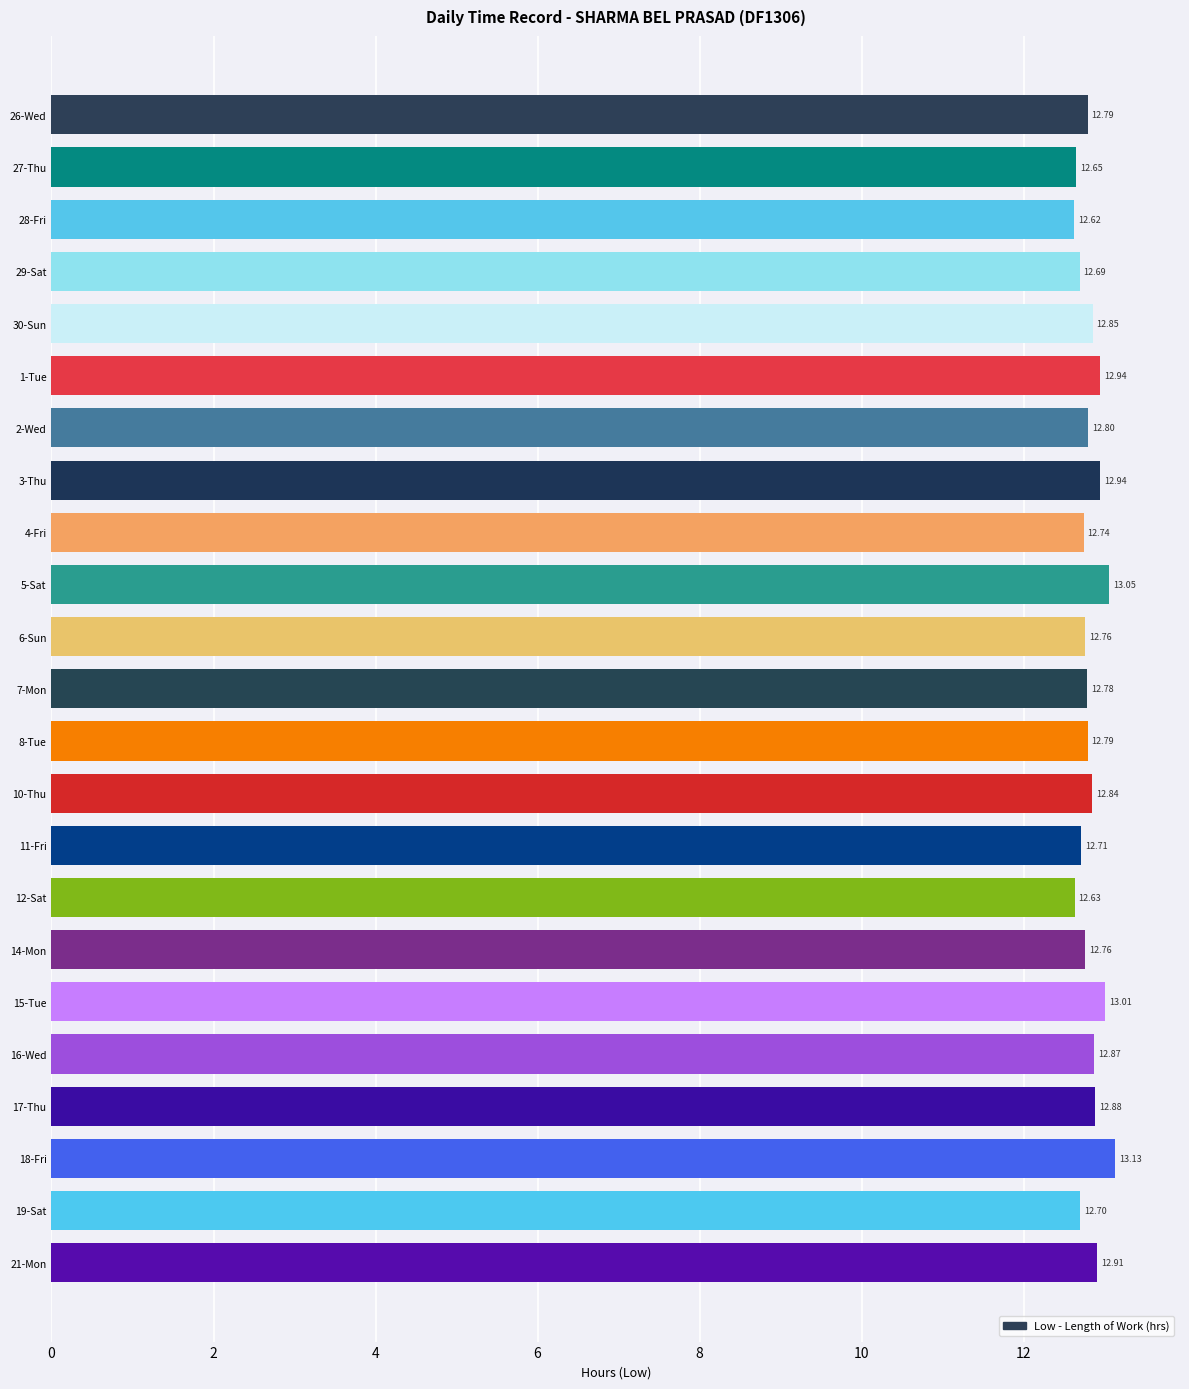

Which label corresponds to the smallest value in the chart?

28-Fri